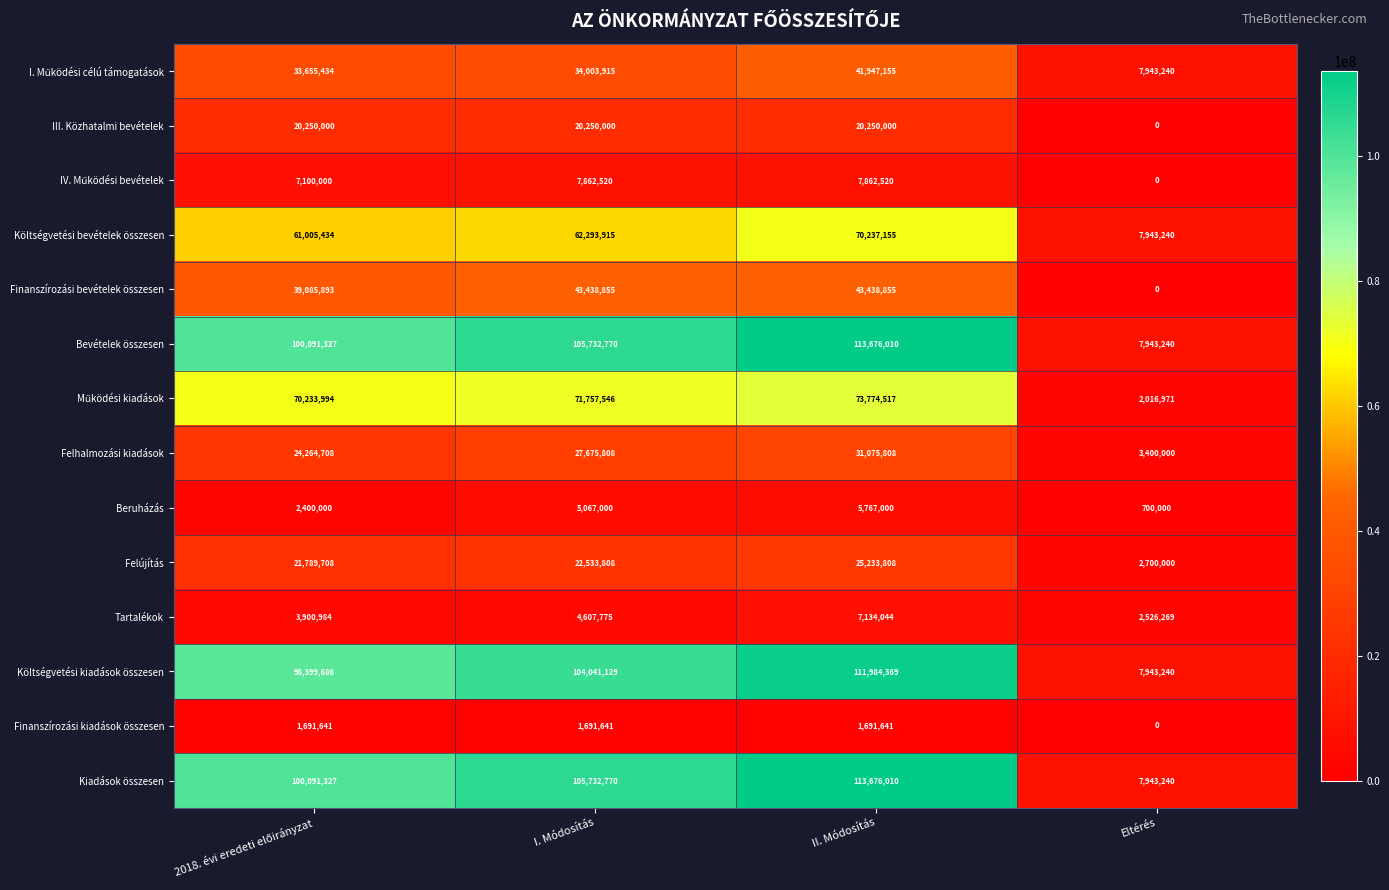

How many data points does each series have?

4